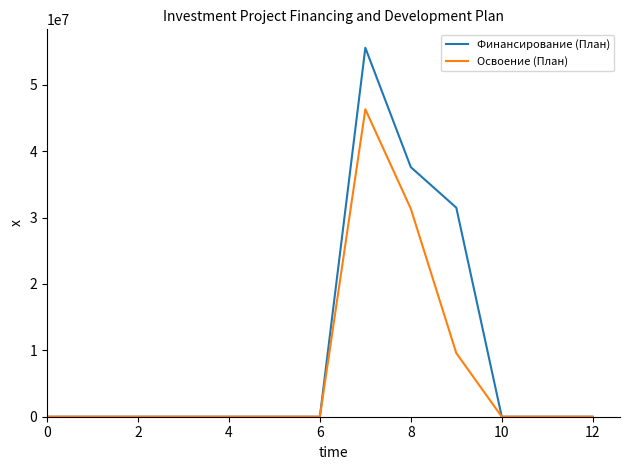

At how many categories does at least one series exceed 39961353?

1